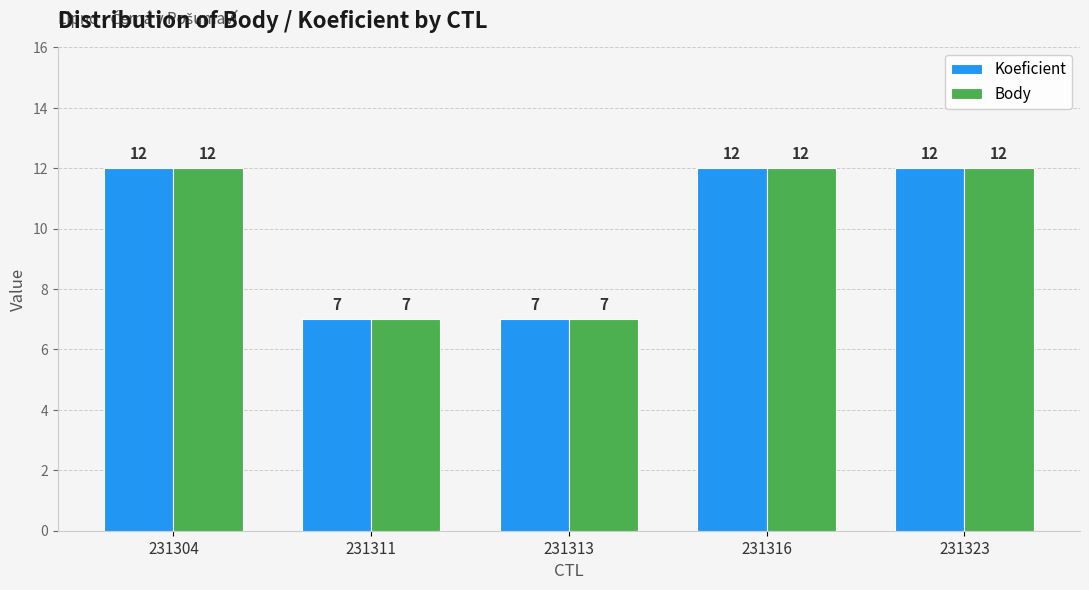

What is the value of the Body bar at the 1st from the left?

12